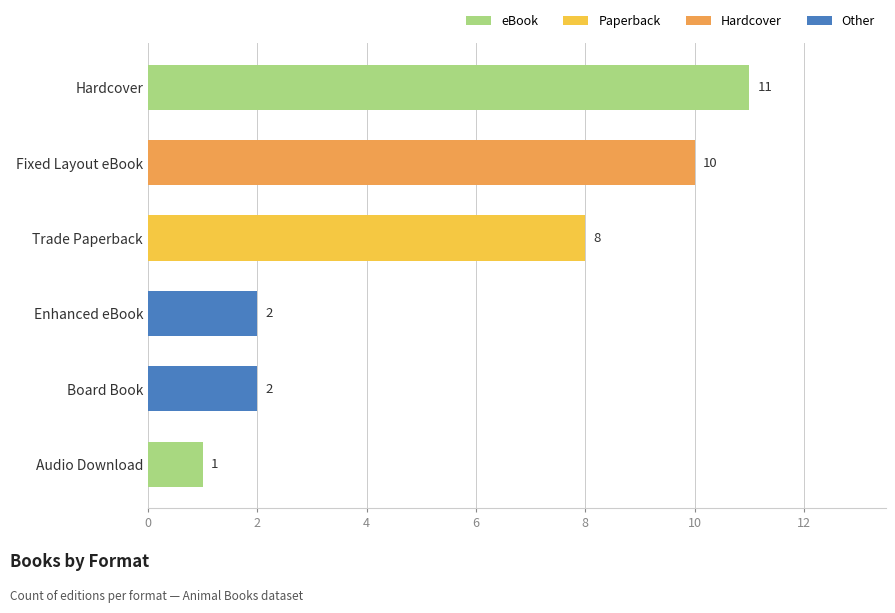

Which category has the highest value across all series?

Hardcover